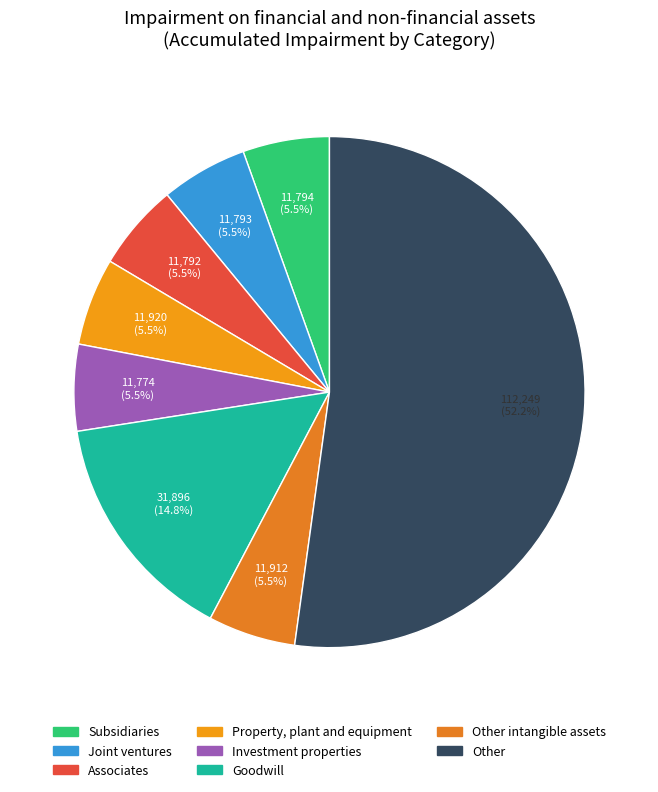

Count the number of slices in the pie.

8